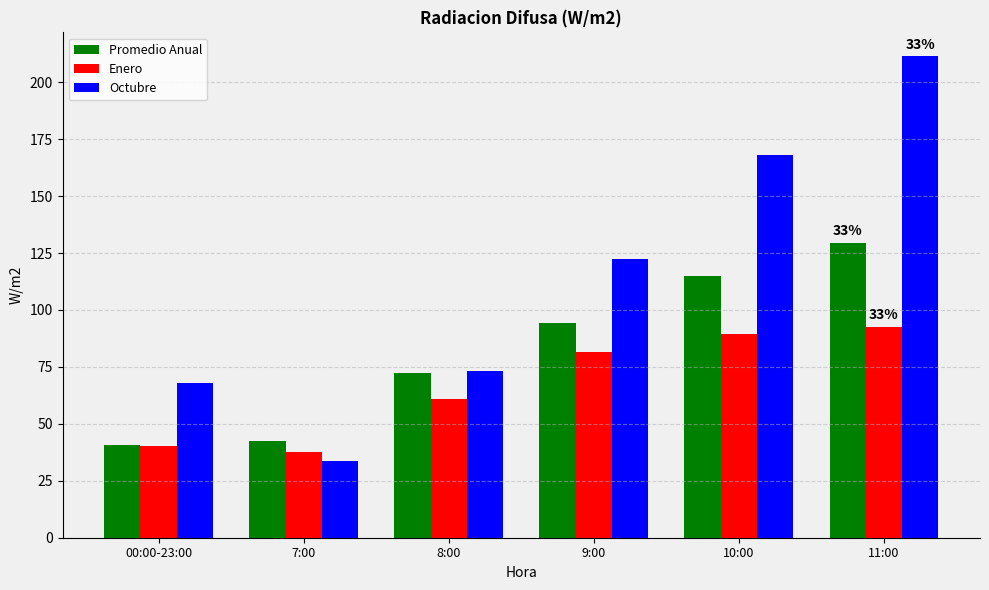

What are all the series names shown in the legend?

Promedio Anual, Enero, Octubre